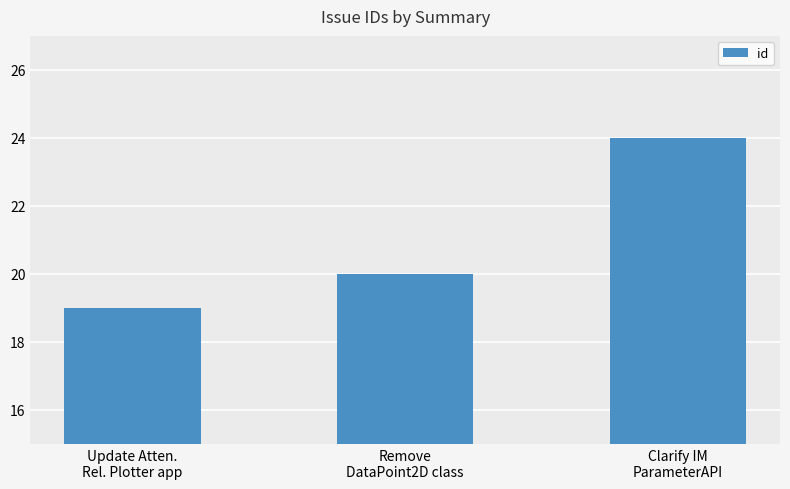

Does the chart contain stacked bars?

No